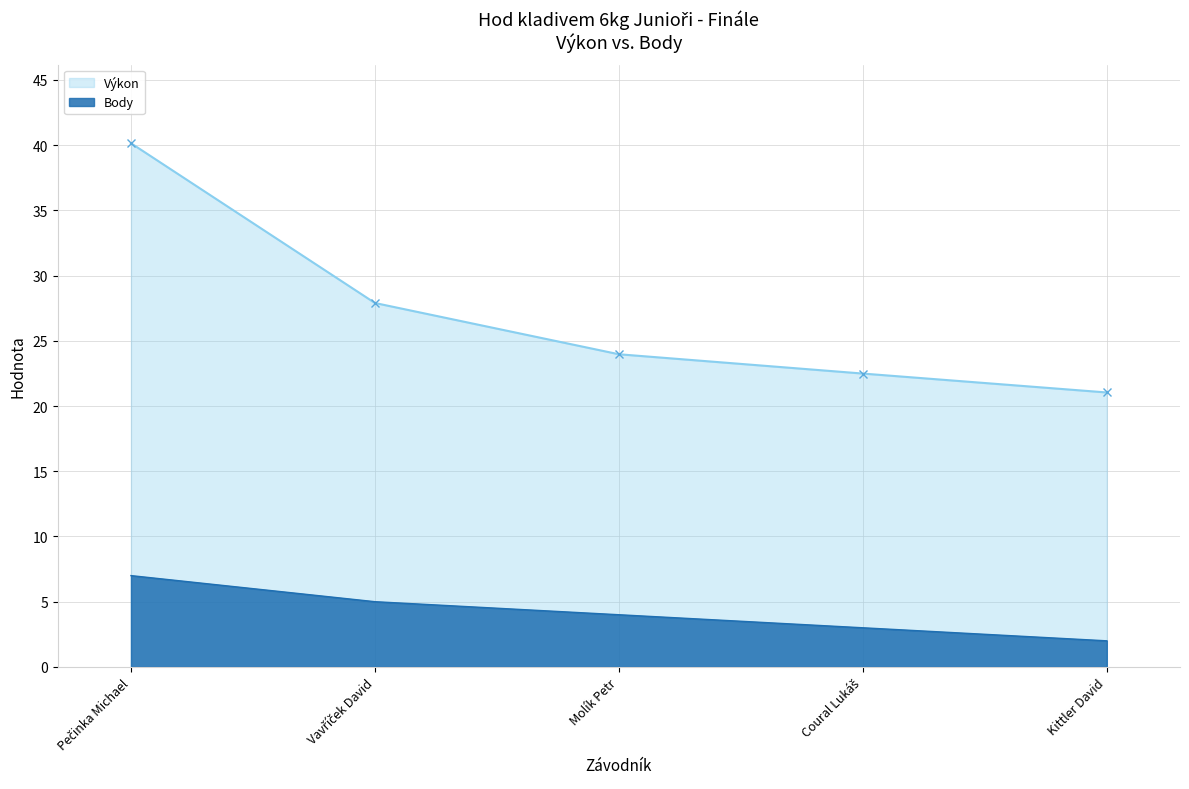

What is the total value across all series at Kittler David?

23.0